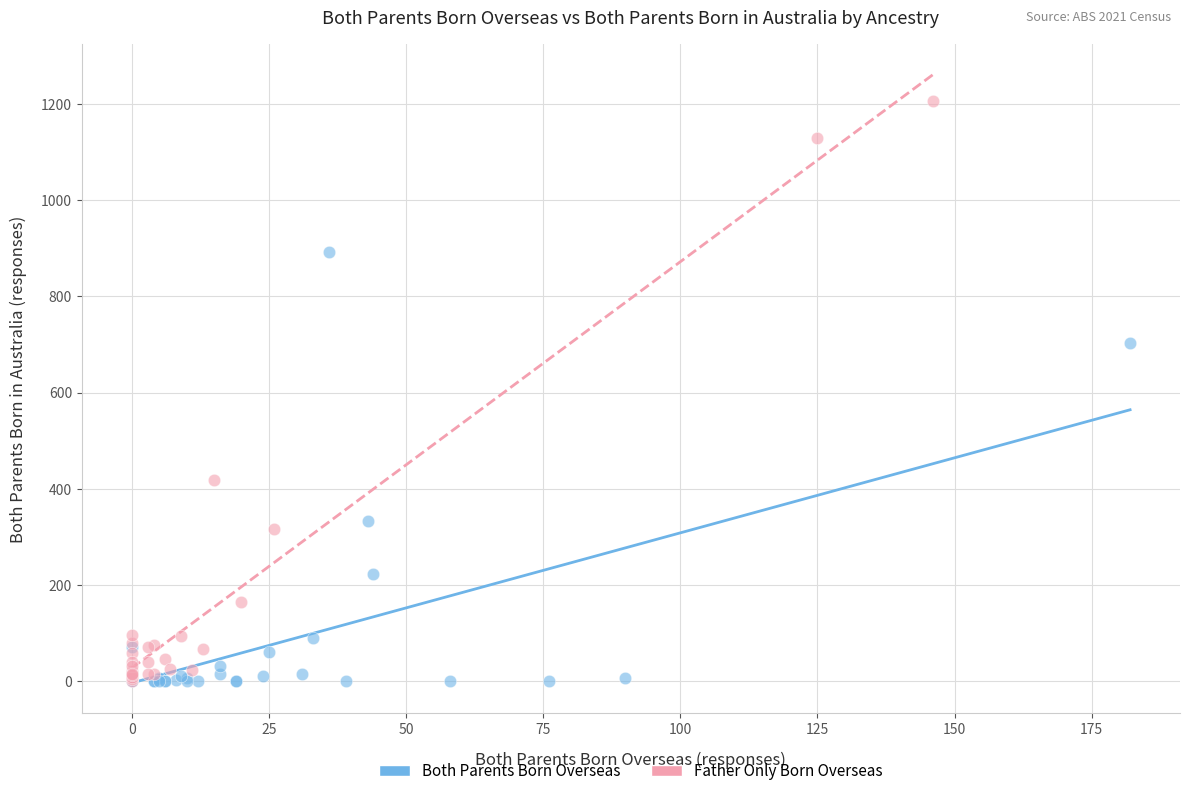

Which series reaches the maximum Y coordinate?

Father Only Born Overseas